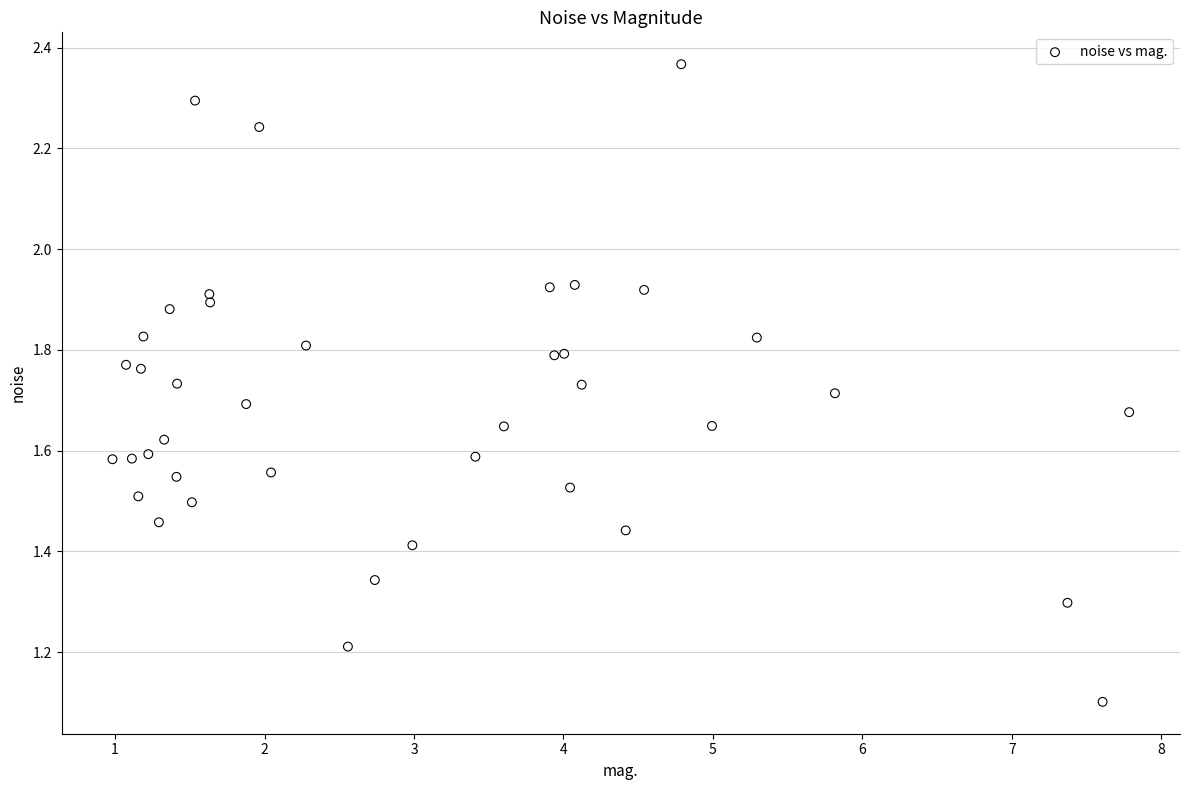

What Y value in the scatter plot is closest to 1?

1.1